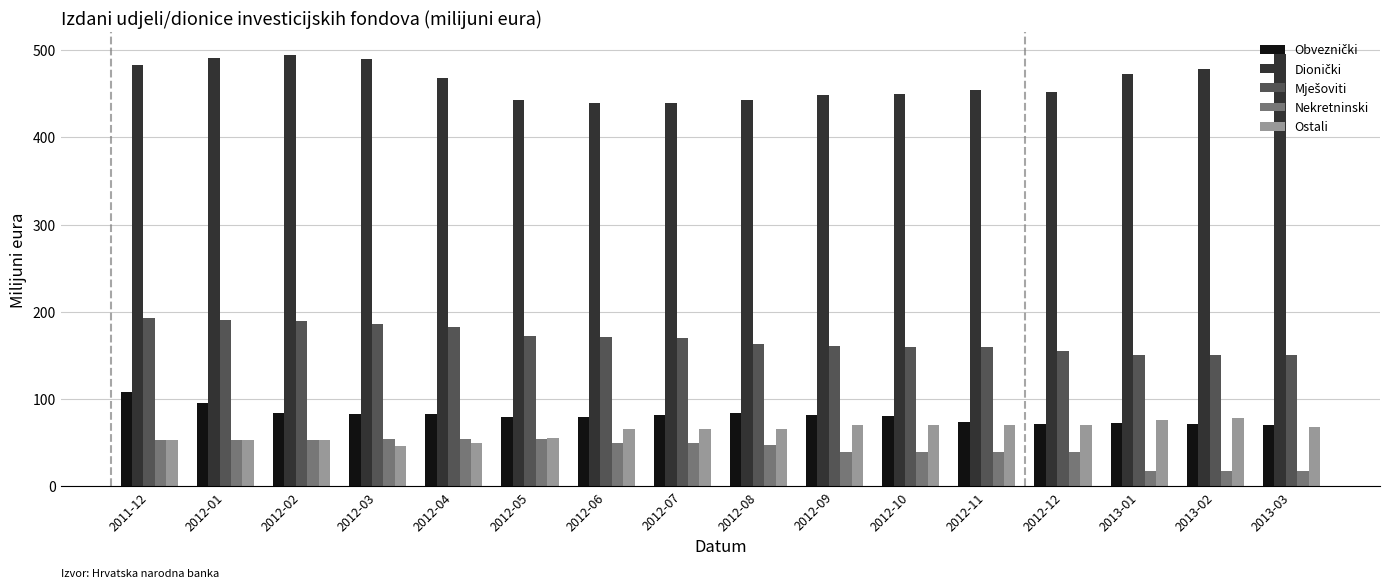

What is the sum of the Ostali values at 2012-04 and 2013-03?

117.4